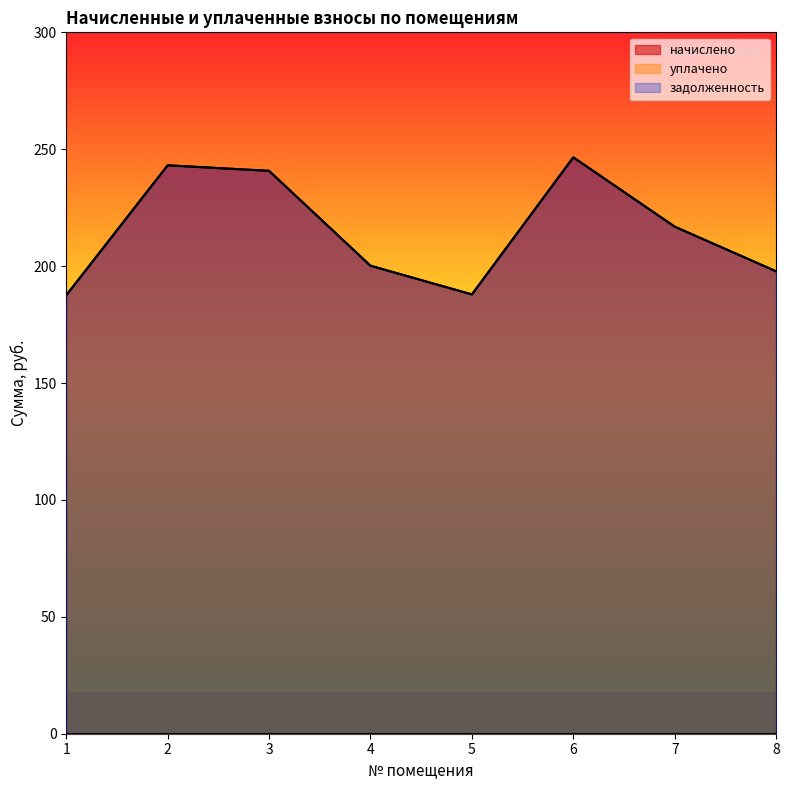

At which category is the sum across all series the highest?

6